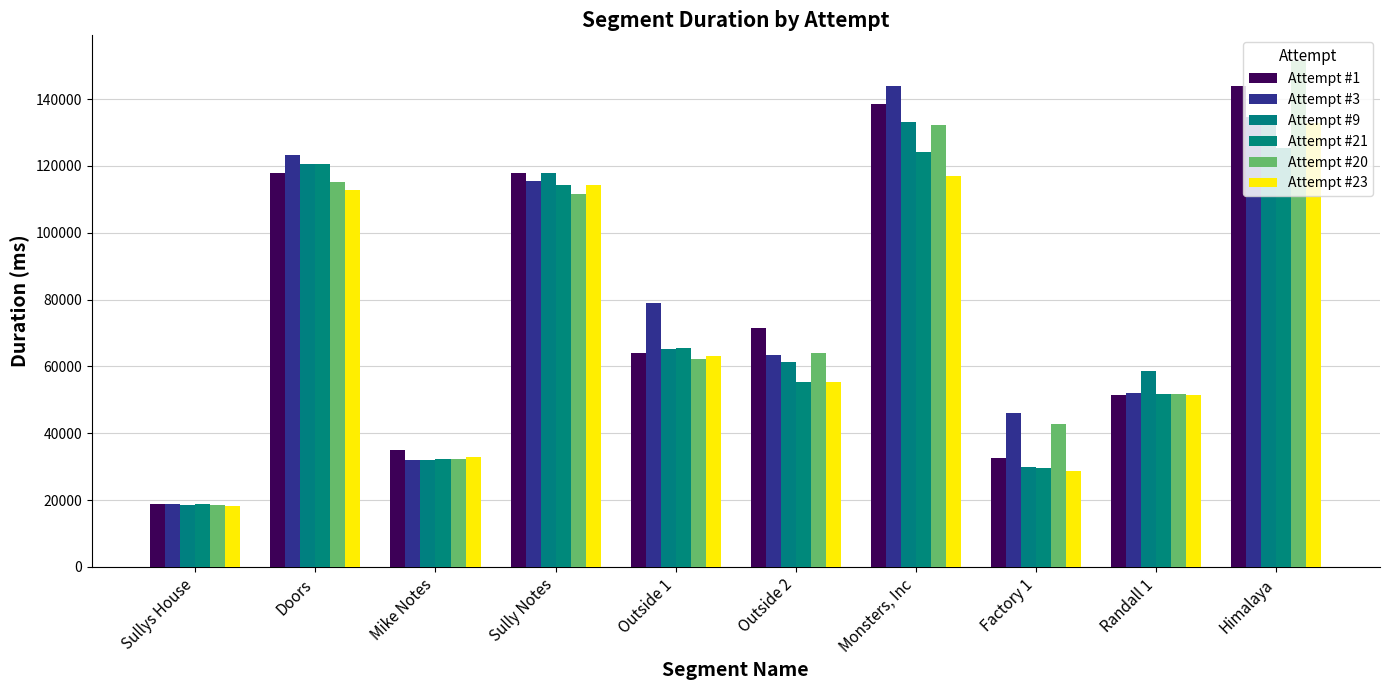

Is it true that Attempt #1 equals 230115 at Himalaya?

False